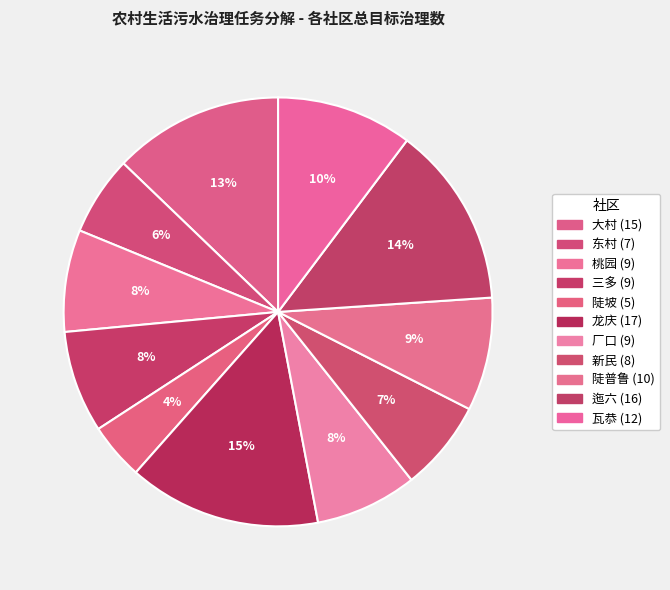

What percentage is the 三多 slice, to the nearest percent?

8%